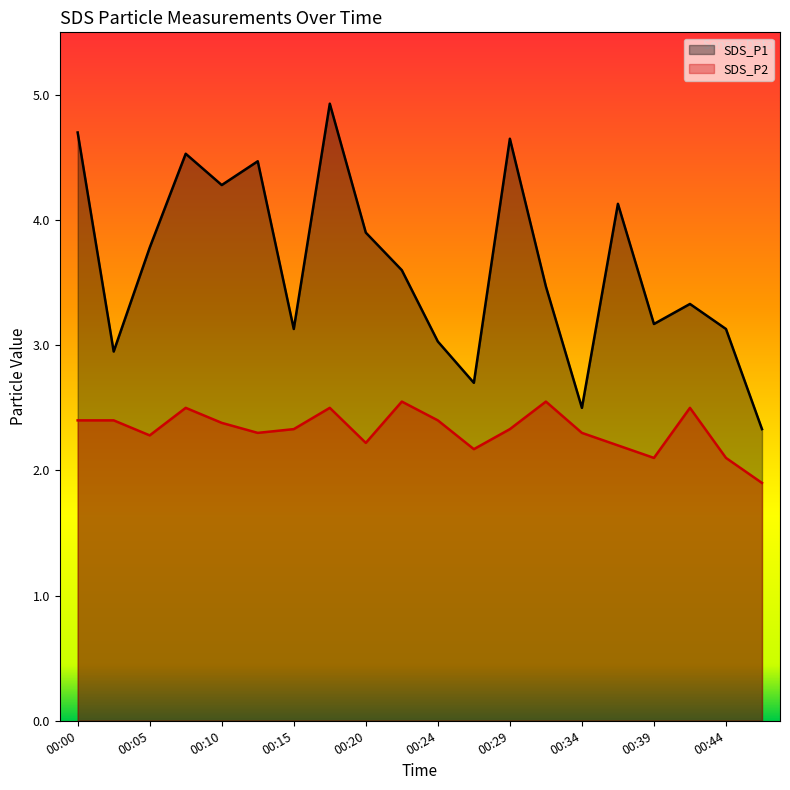

What is the difference between the highest and lowest values at 00:24?

0.6